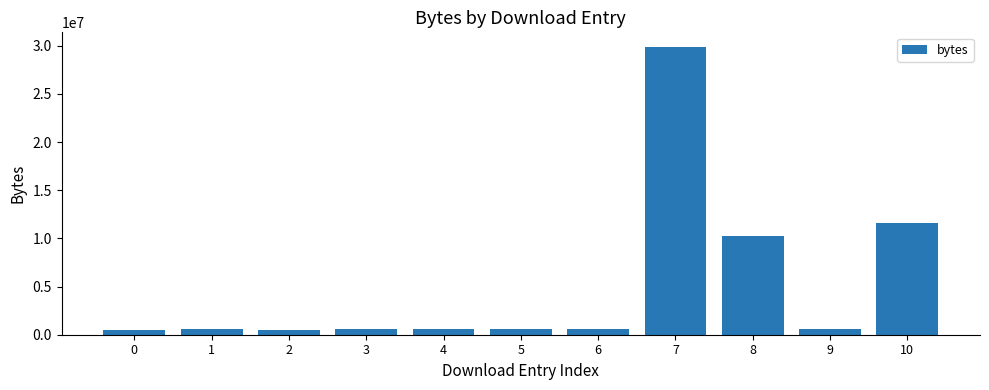

At which label does the data first exceed 571087?

1